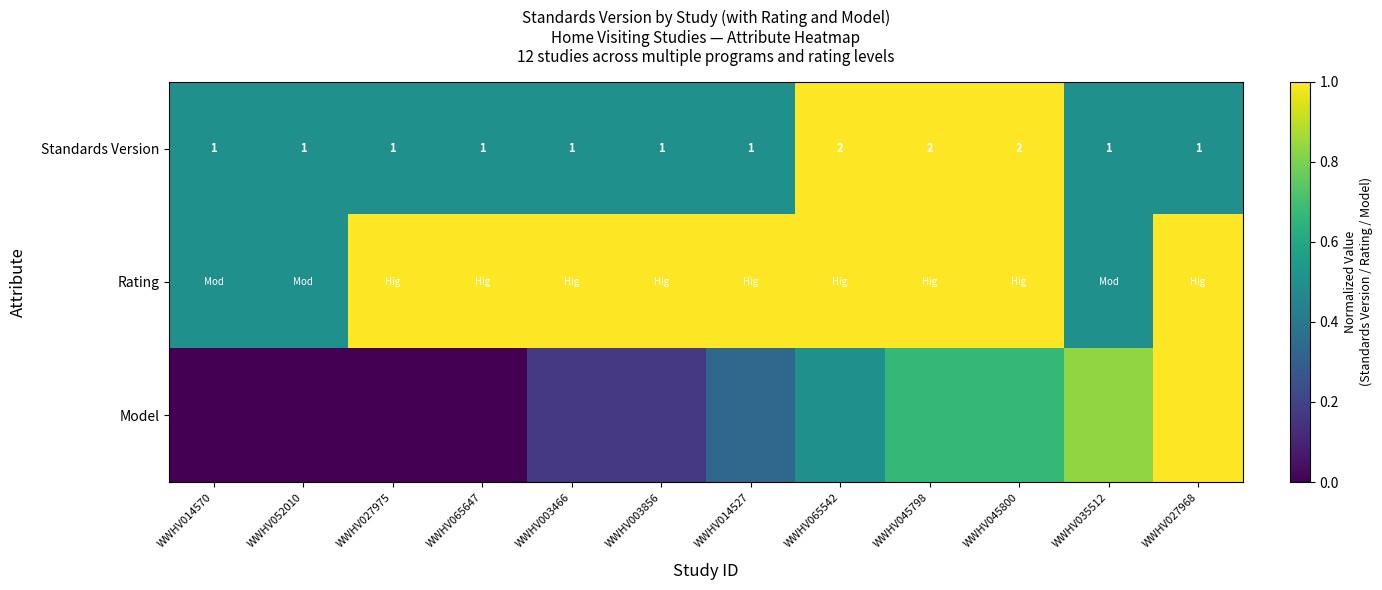

How many values in the Rating series are below 1?

3